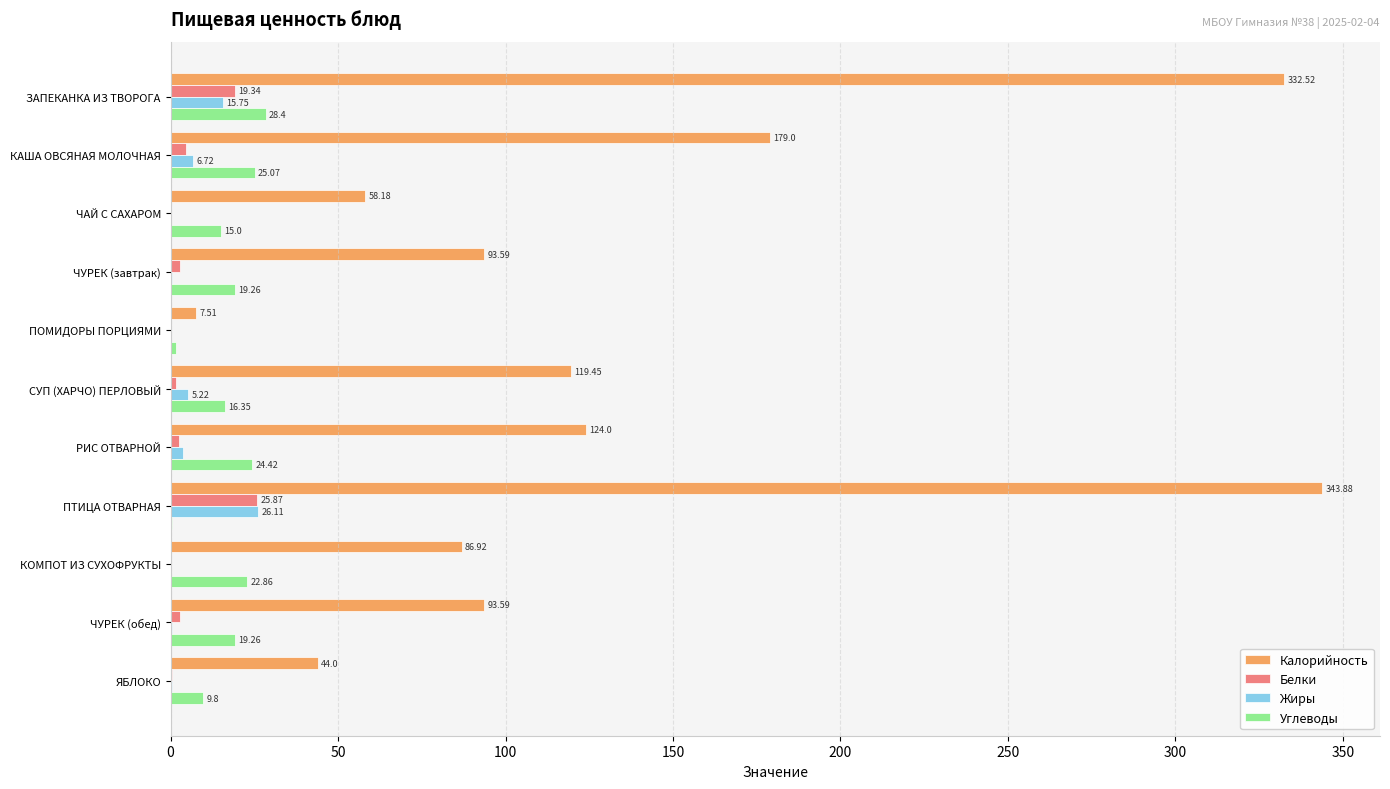

Between ЗАПЕКАНКА ИЗ ТВОРОГА and ПТИЦА ОТВАРНАЯ, which series saw the biggest shift?

Углеводы